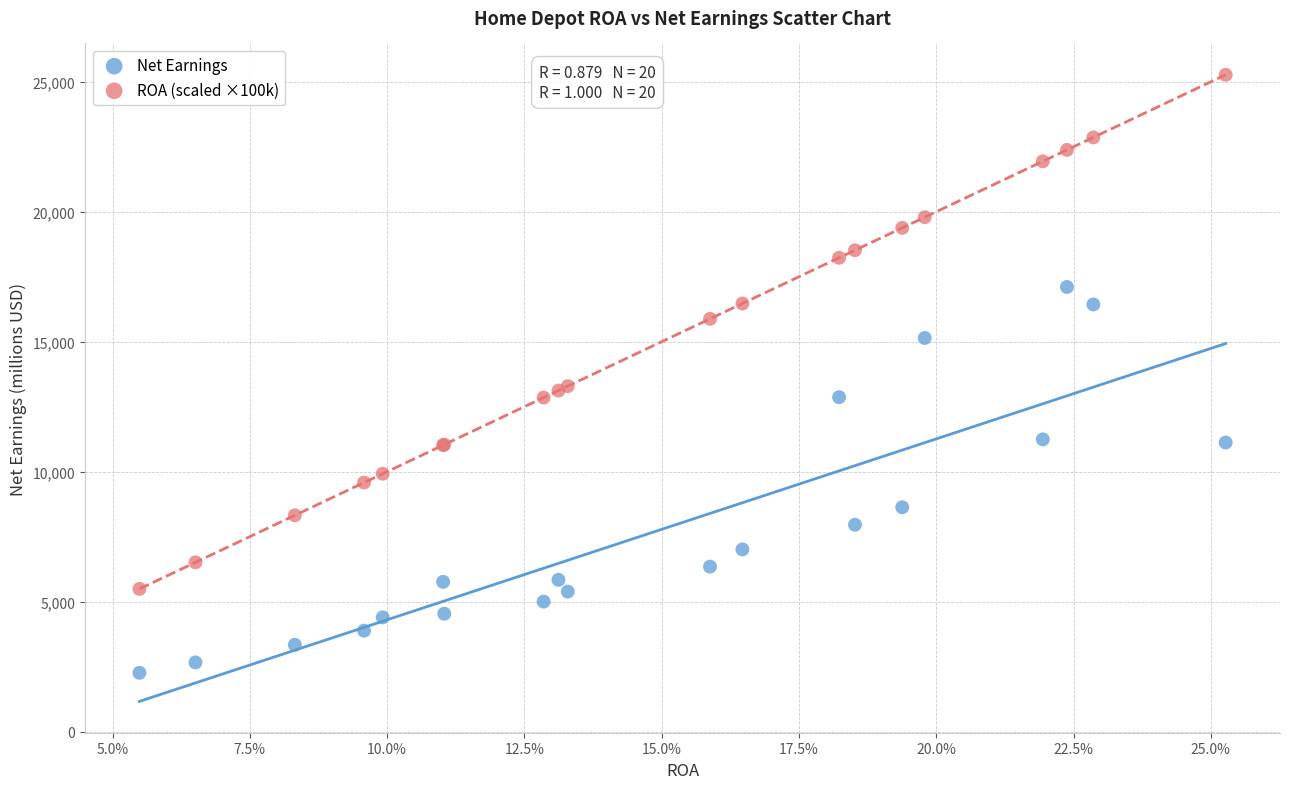

Which series contains the lowest Y value?

Net Earnings